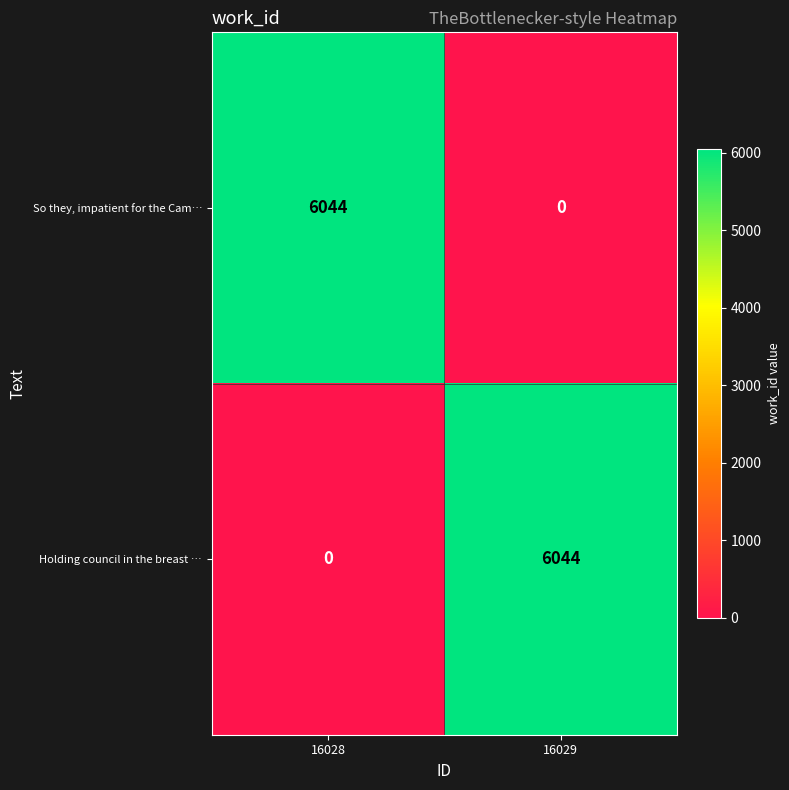

What is the total value across all series at 16028?

6044